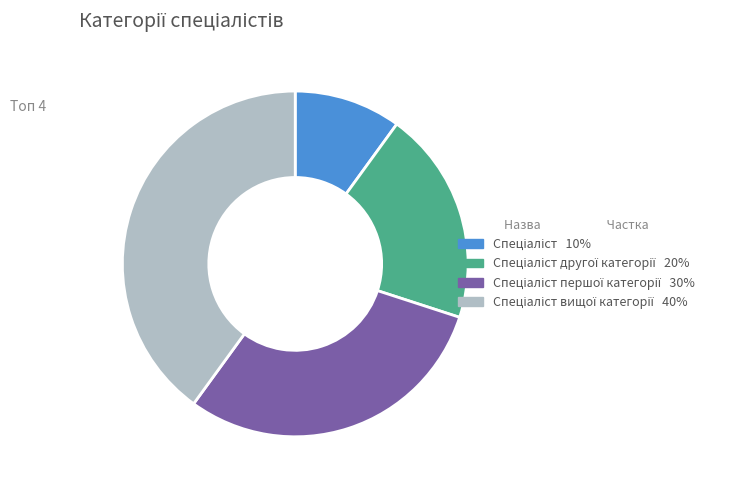

Does any single category account for the majority?

No